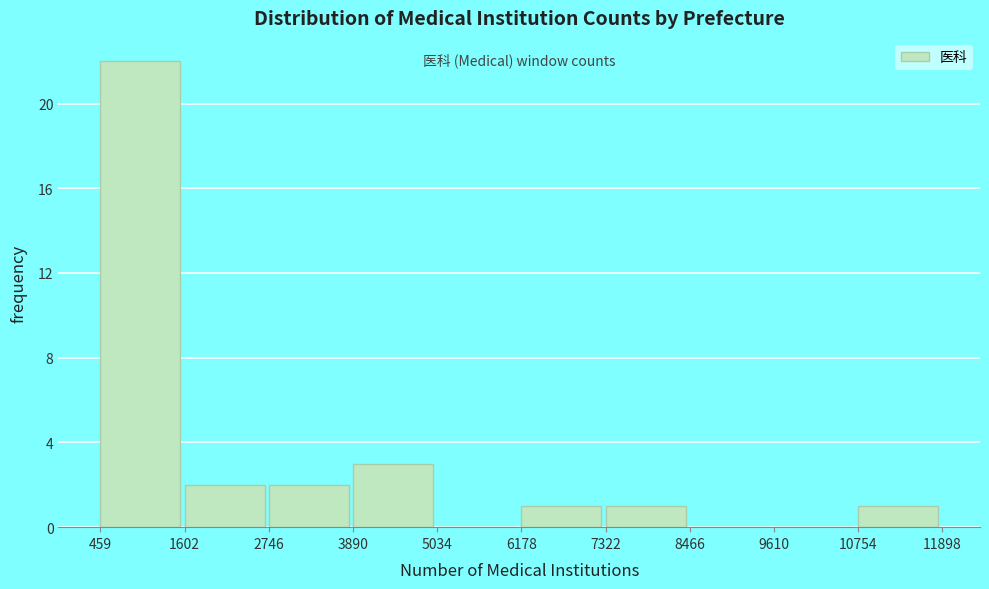

Reading left to right, transcribe this chart: for each bar, give the range it covers on the x-axis and its height. The values are not printed on the chart, so give them approximately, as read against the axis.

459 to 1602: 22
1602 to 2746: 2
2746 to 3890: 2
3890 to 5034: 3
5034 to 6178: 0
6178 to 7322: 1
7322 to 8466: 1
8466 to 9610: 0
9610 to 10754: 0
10754 to 11898: 1